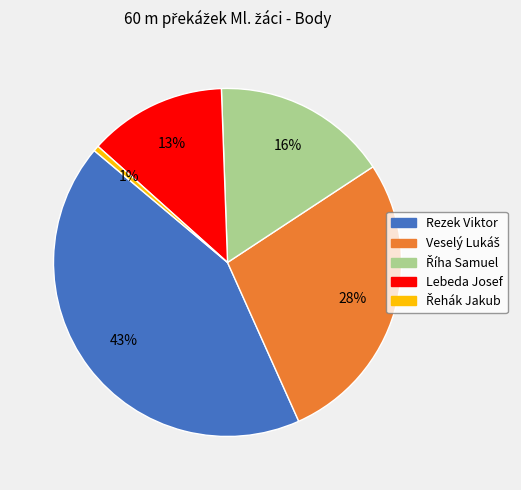

Does any single category account for the majority?

No